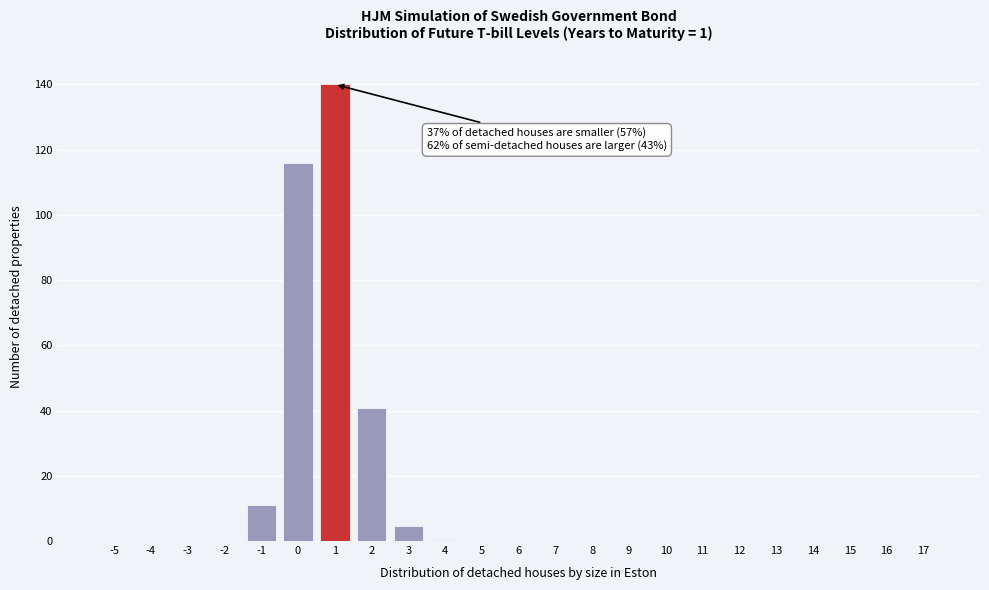

What is the sum of all values?

312.8